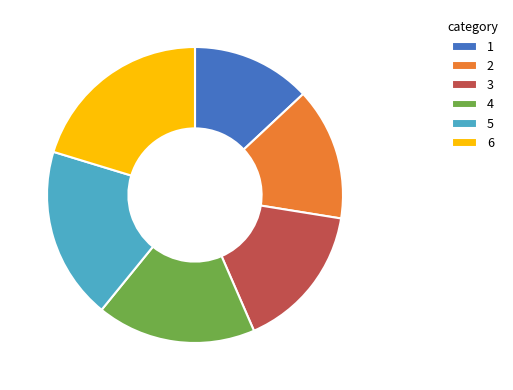

Which has a higher value, 2 or 6?

6